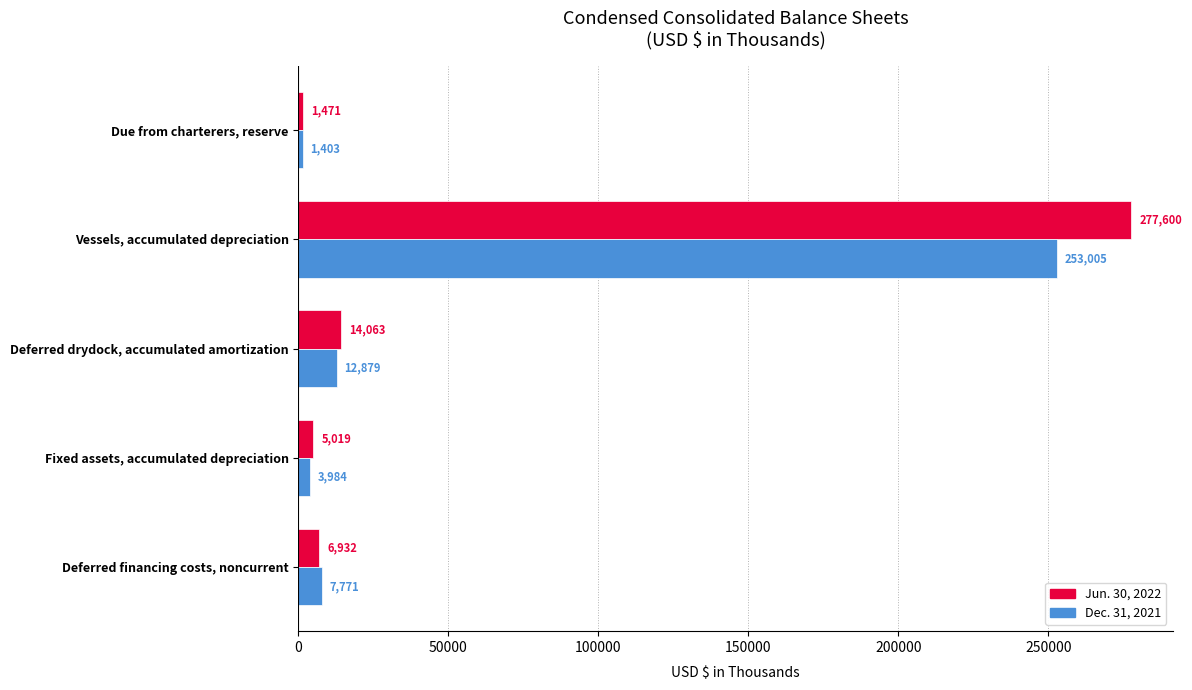

How many values in the Jun. 30, 2022 series are below 6932?

2